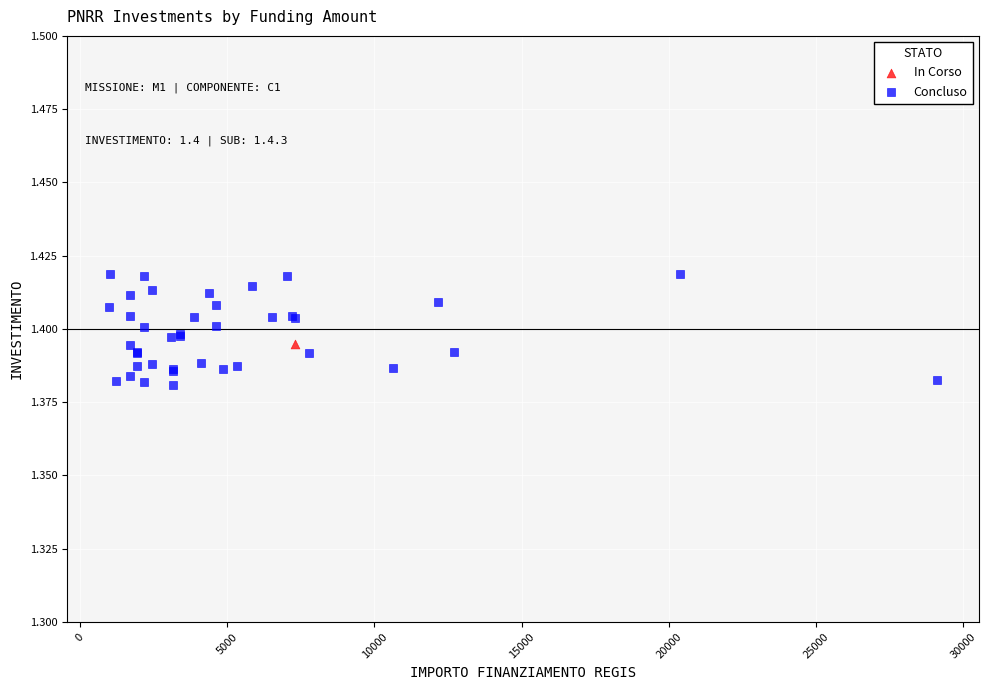

What are all the series names shown in the legend?

In Corso, Concluso